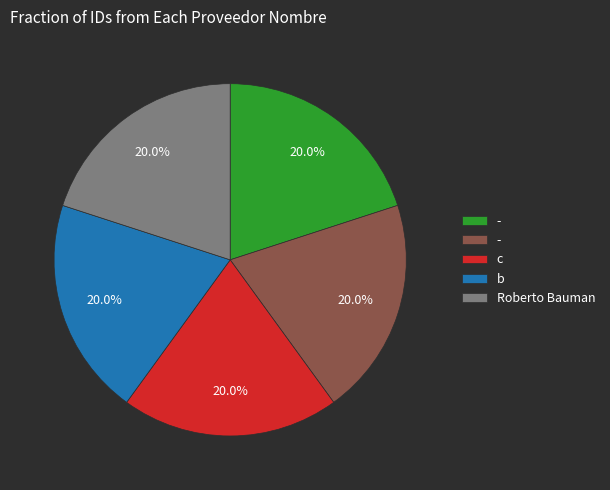

Is there any slice that represents more than half of the pie?

No